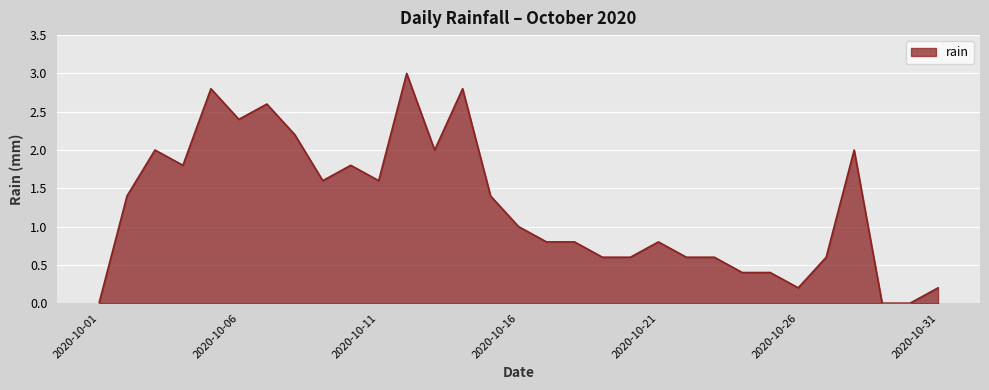

What is the maximum value shown in the chart?

3.0